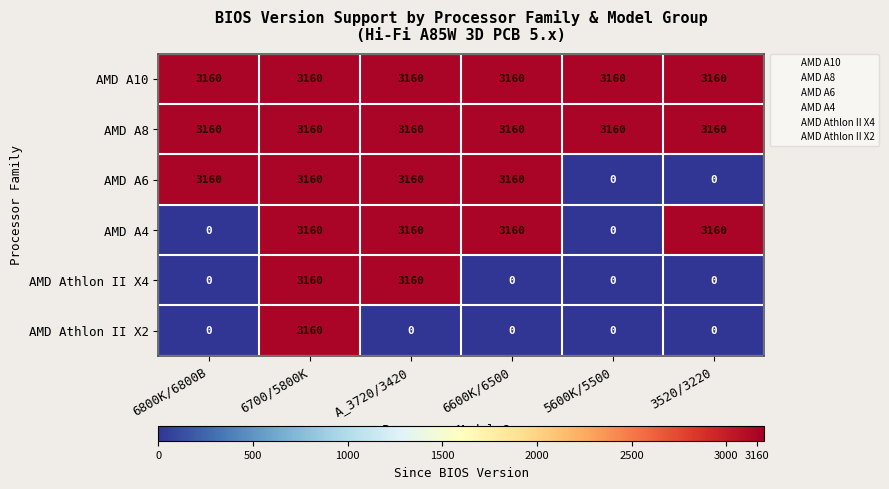

What is the sum of all AMD Athlon II X2 values?

3160